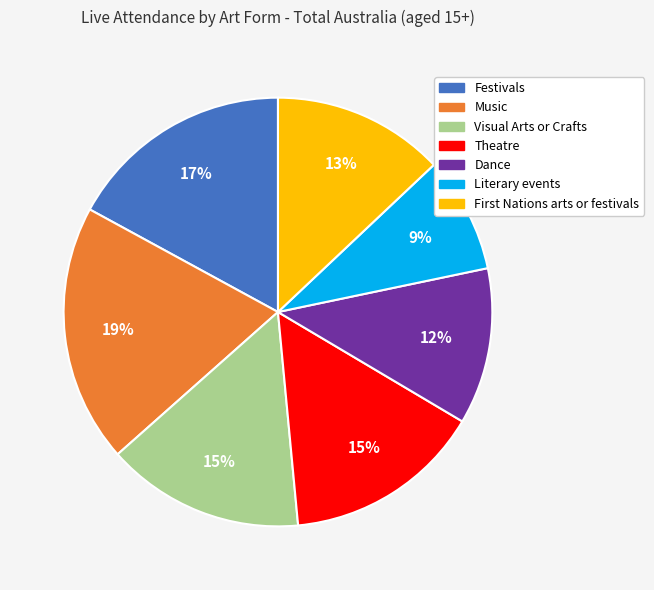

Is it true that Literary events is 14% of the pie?

False